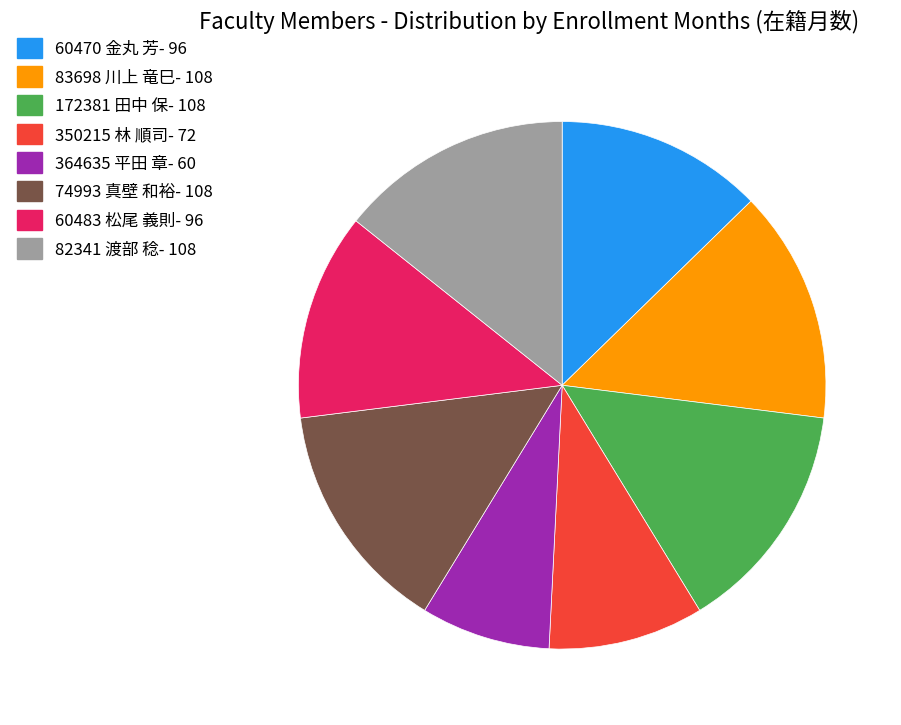

How many slices are in this pie chart?

8